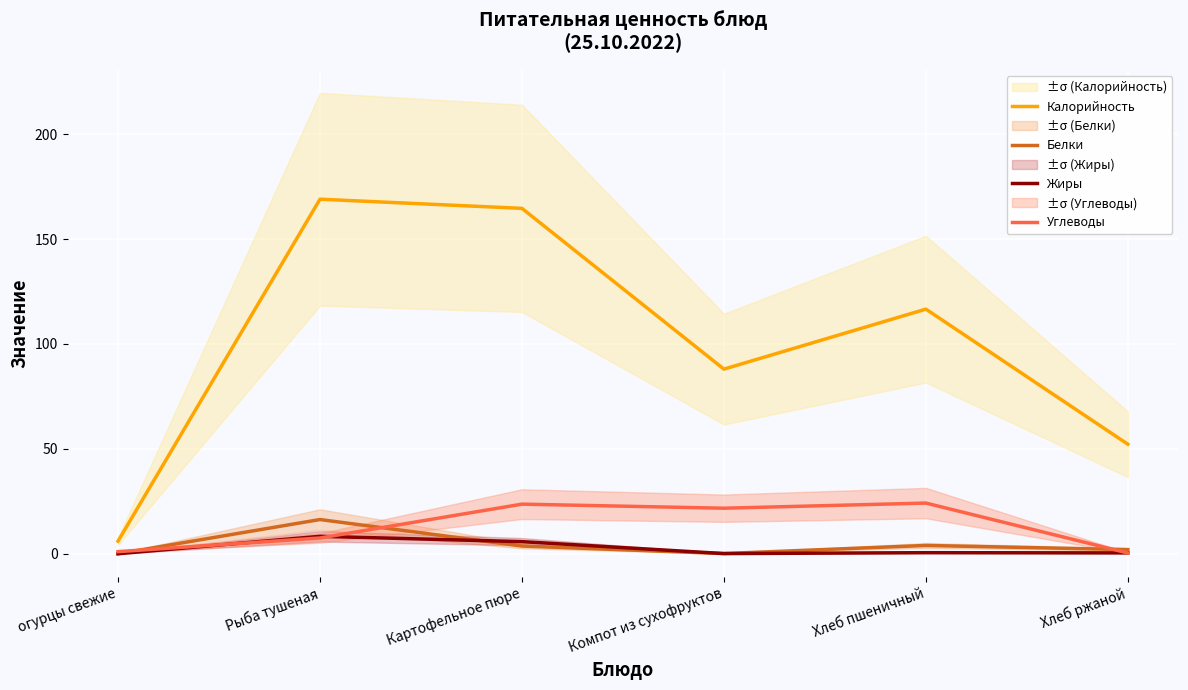

What is the difference between the Углеводы values at Хлеб ржаной and Компот из сухофруктов?

21.3